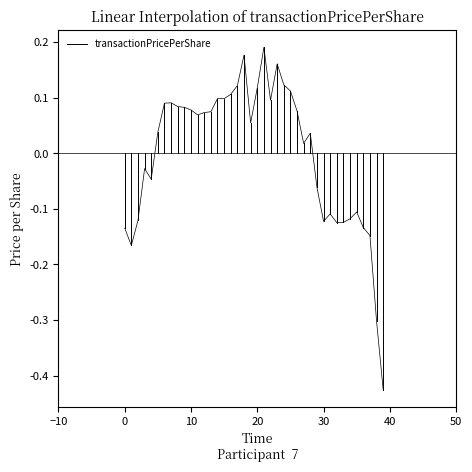

Between −10 and 0, which is larger?

−10